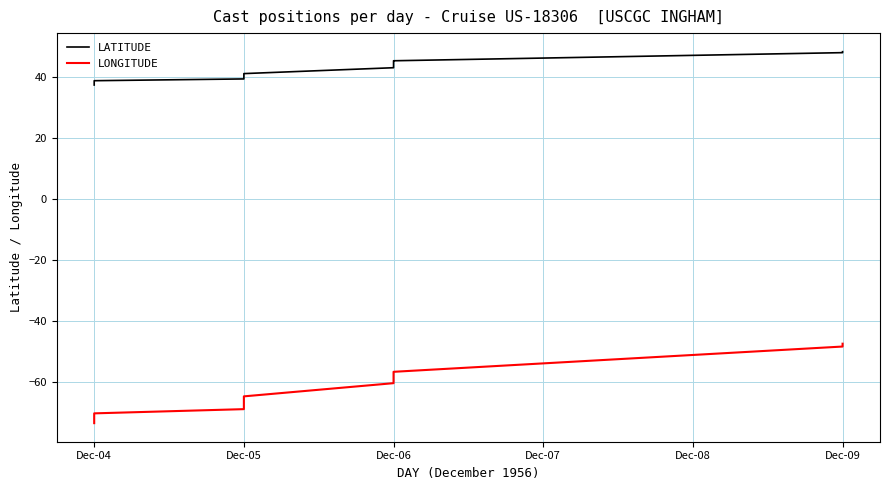

What is the difference between the second highest and second lowest values in the LATITUDE series?

10.0